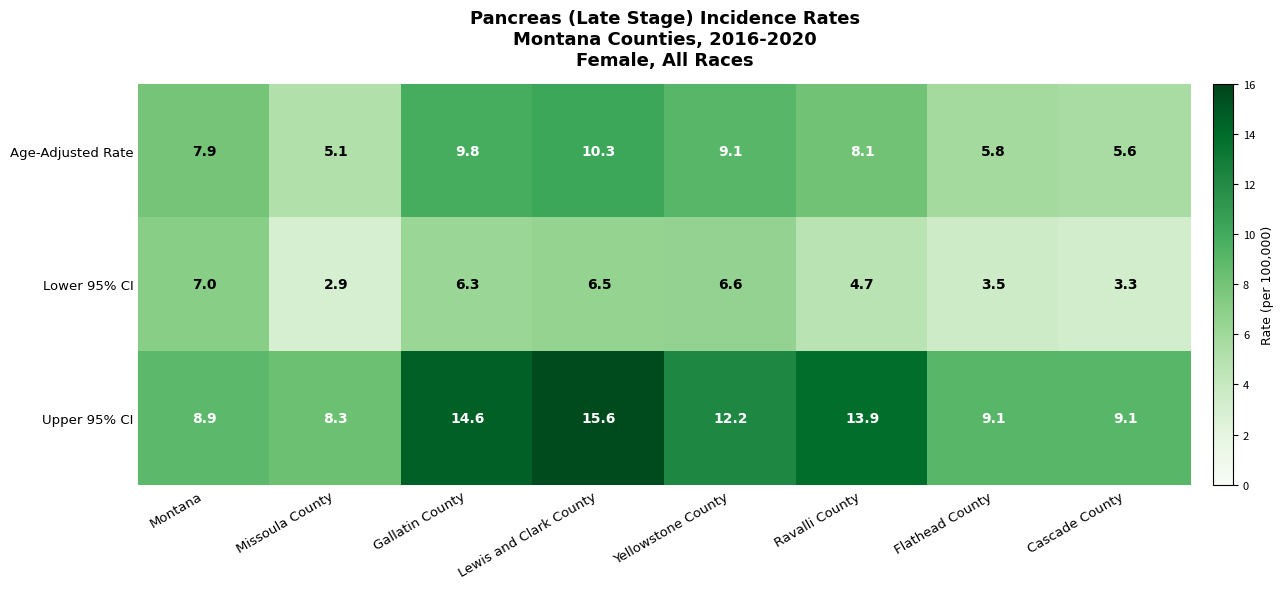

Where is Upper 95% CI nearest to the value 11?

Yellowstone County